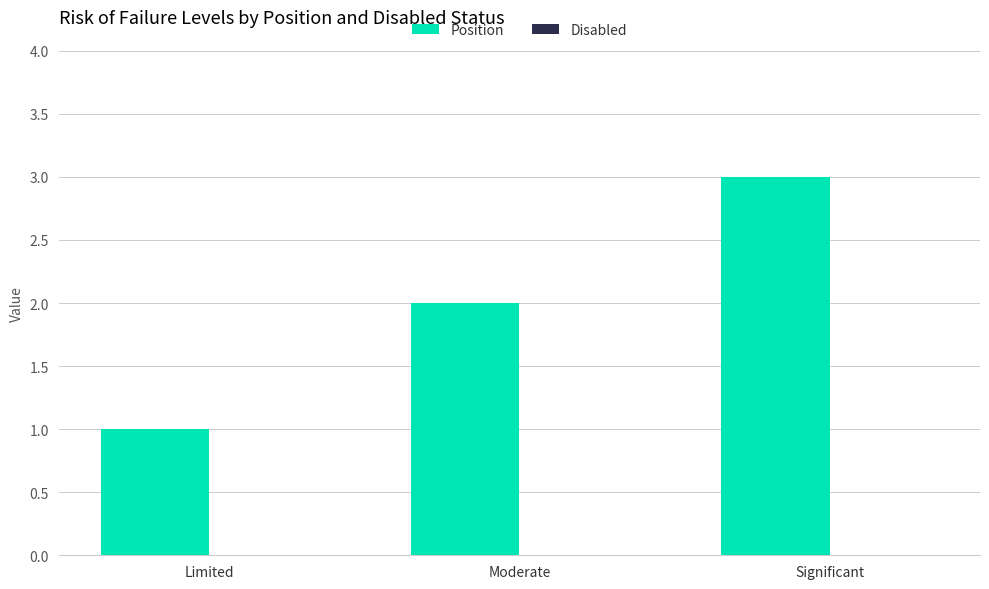

Approximately how many times larger is the value at Significant compared to Moderate?

1.5